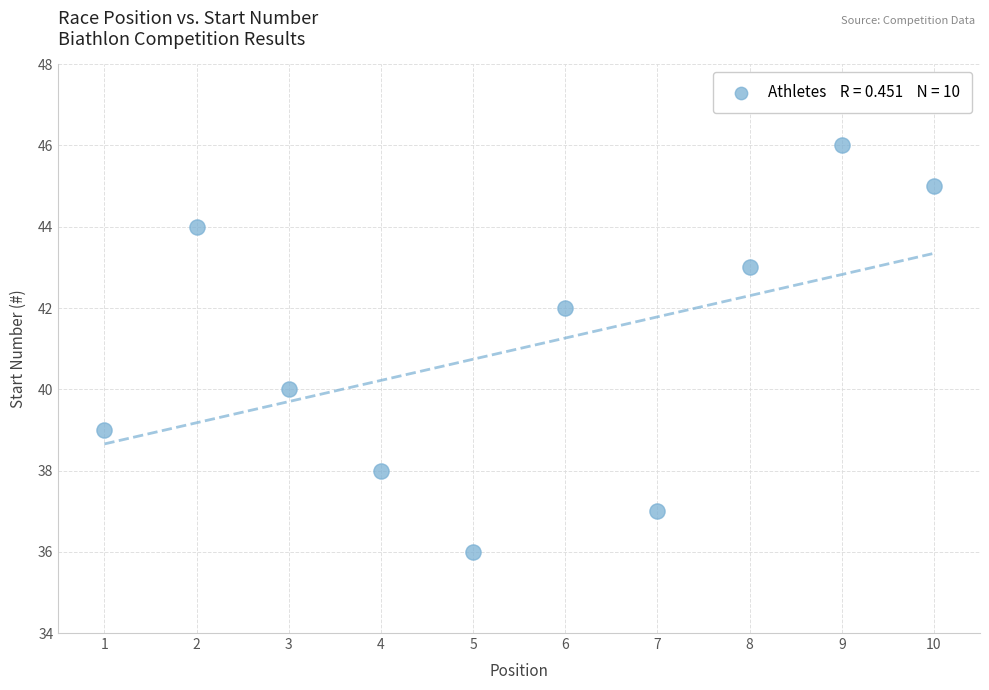

What is the average X value?

6